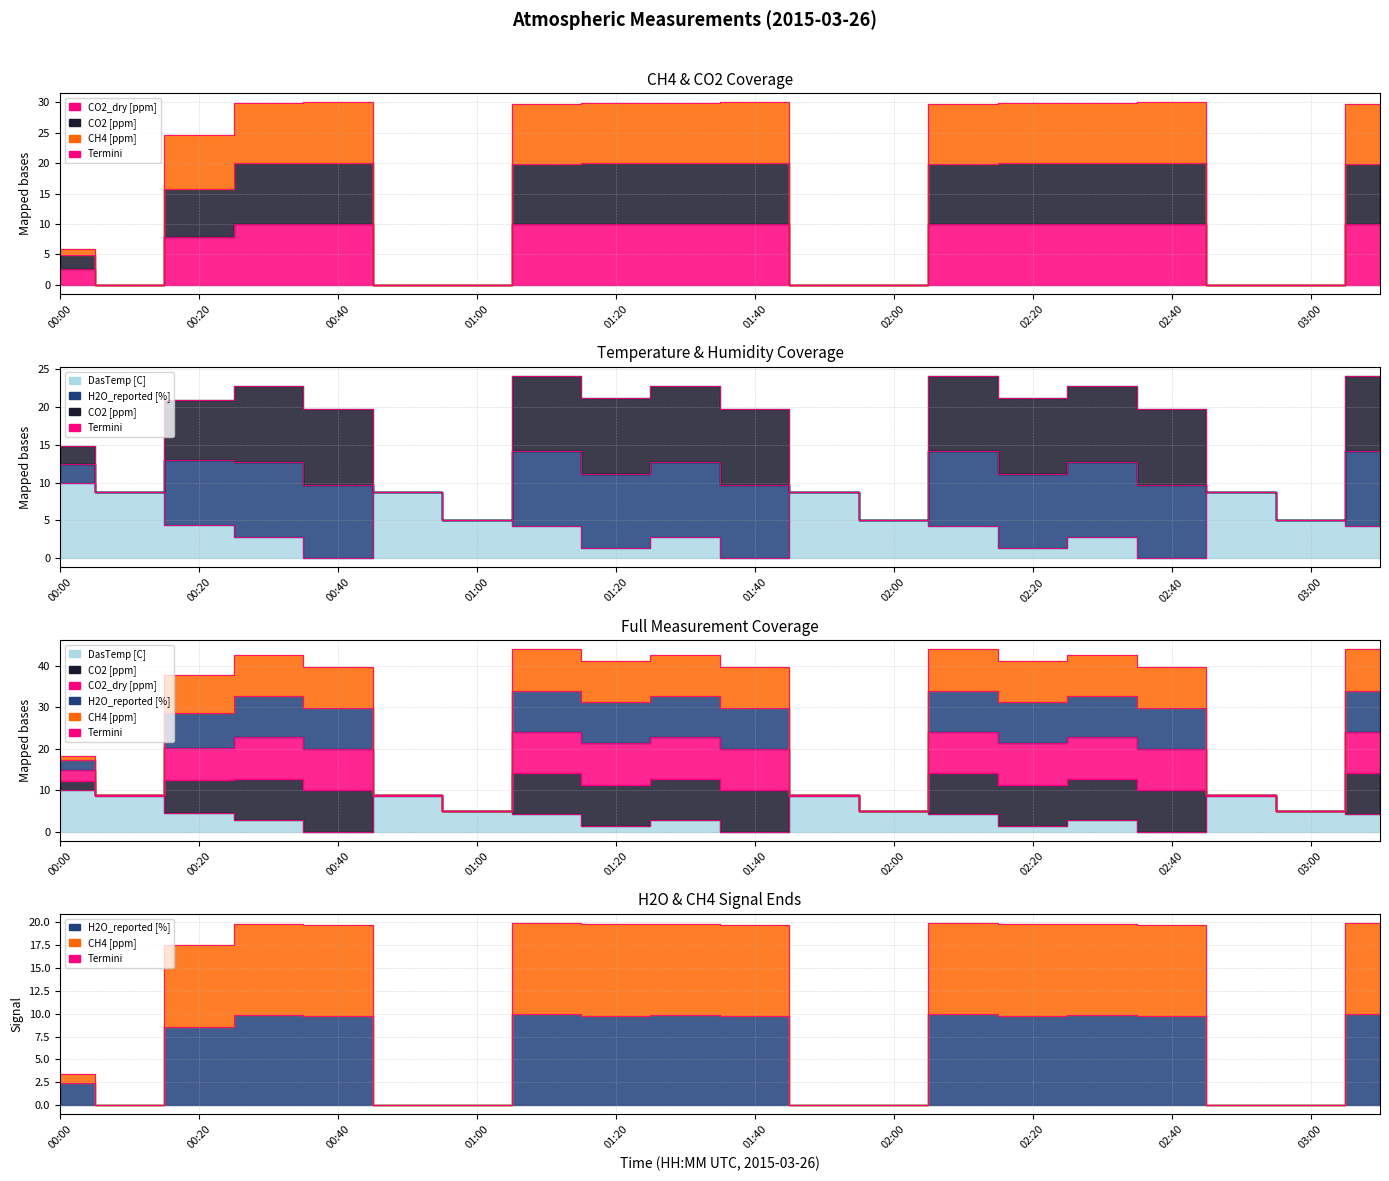

Reading left to right, list all the values displayed in this chart.

CH4 [ppm]: 3.4	0.1	17.5	19.8	19.7	0.1	0.0	19.9	19.8	19.8	19.7	0.1	0.0	19.9	19.8	19.8	19.7	0.1	0.0	19.9
CO2 [ppm]: 4.9	0.0	15.7	20.0	20.0	0.0	0.0	19.8	20.0	20.0	20.0	0.0	0.0	19.8	20.0	20.0	20.0	0.0	0.0	19.8
H2O_reported [%]: 2.4	0.1	8.5	9.9	9.7	0.1	0.0	10.0	9.8	9.9	9.7	0.1	0.0	10.0	9.8	9.9	9.7	0.1	0.0	10.0
CO2_dry [ppm]: 2.6	0.0	7.8	10.0	10.0	0.0	0.0	9.9	10.0	10.0	10.0	0.0	0.0	9.9	10.0	10.0	10.0	0.0	0.0	9.9
DasTemp [C]: 10.0	8.7	4.4	2.8	0.0	8.7	5.1	4.2	1.4	2.8	0.0	8.7	5.1	4.2	1.4	2.8	0.0	8.7	5.1	4.2